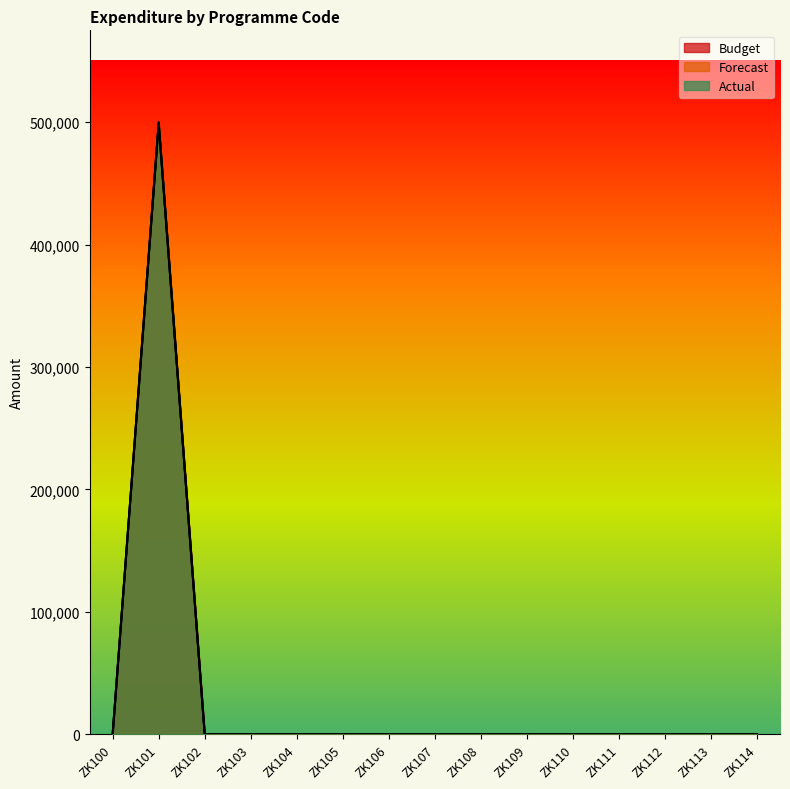

The value of Forecast at ZK110 is 0. True or false?

True